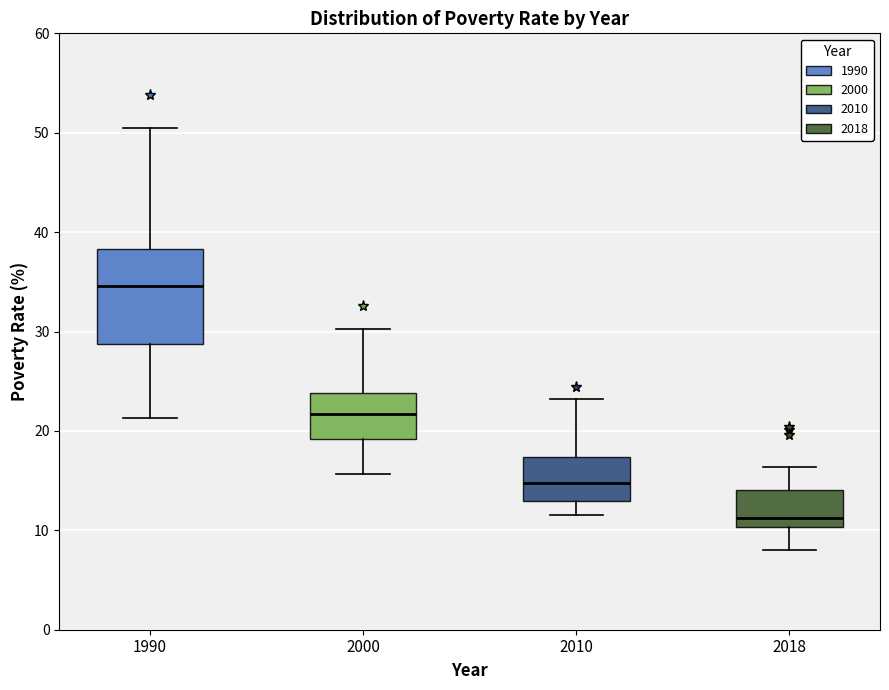

Comparing the boxes themselves (not the whiskers), which one is the tallest?

1990